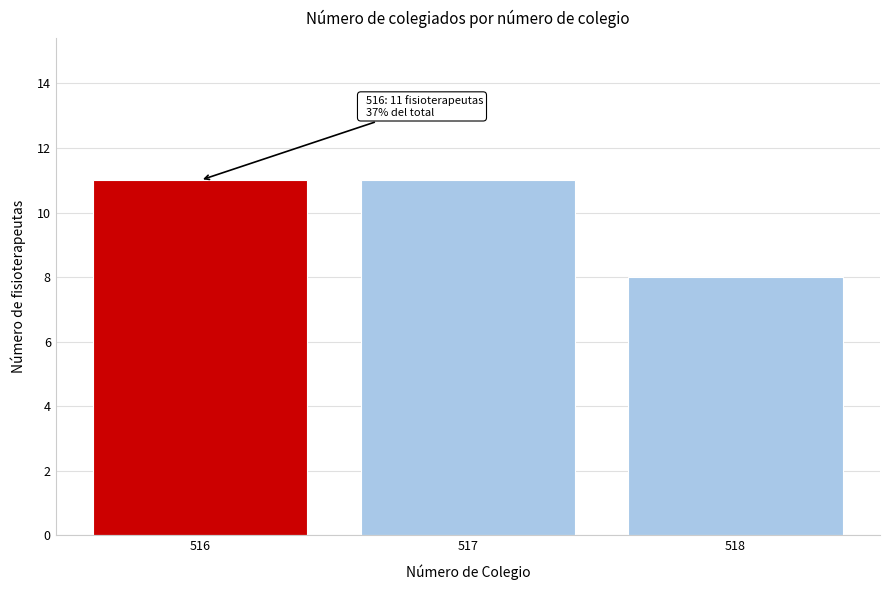

Reading left to right, what are all the values shown in this chart?

11	11	8